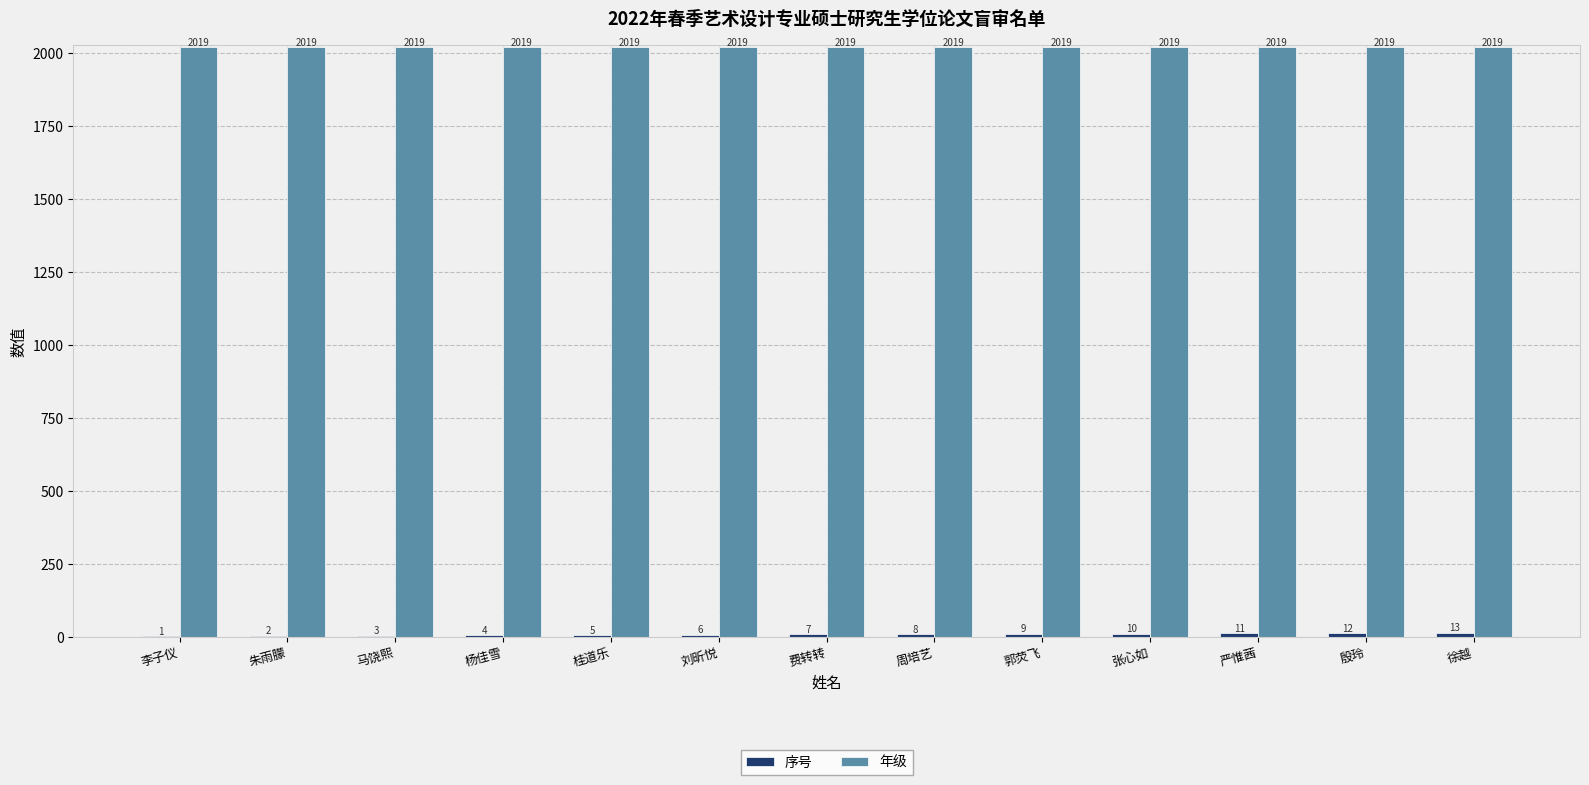

Which series has the largest total across all categories?

年级